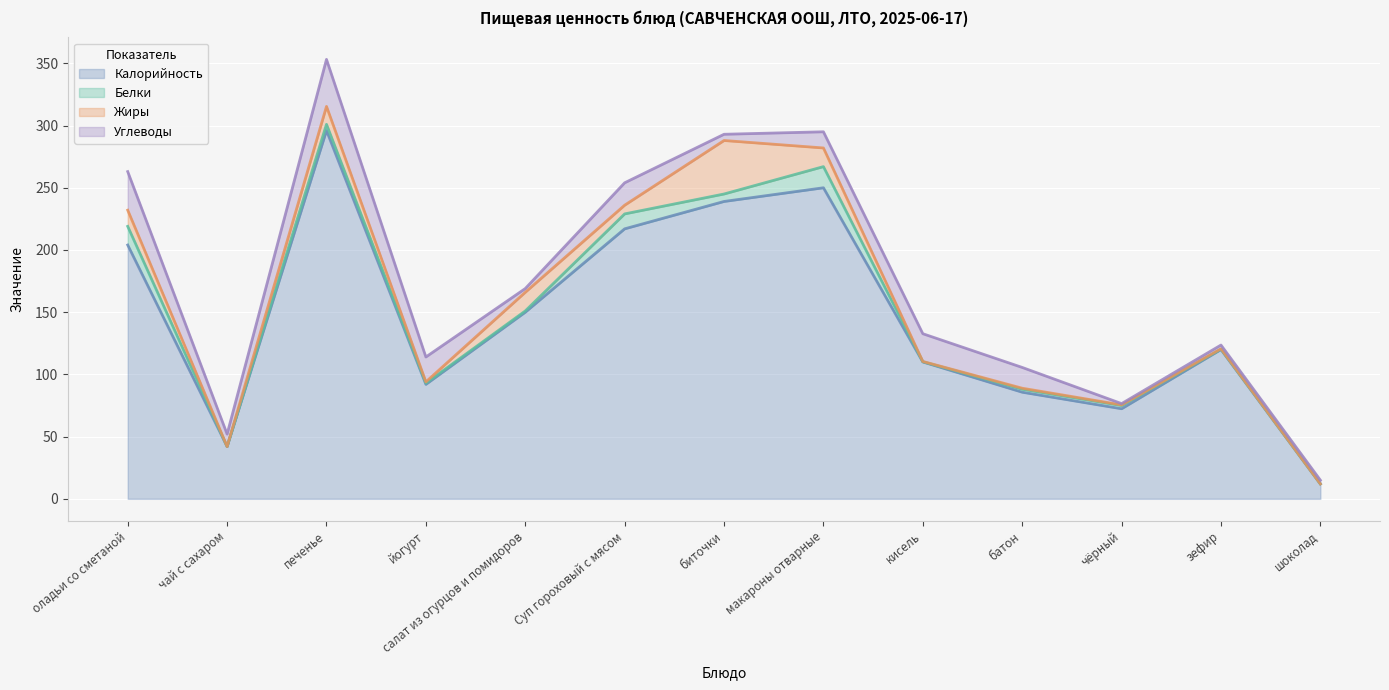

Reading left to right, extract all data points from this chart.

Калорийность: 204.0	42.0	296.0	92.0	150.0	217.0	239.0	250.0	110.0	85.7	72.4	120.0	12.0
Белки: 15.0	0.0	5.0	1.0	1.0	12.0	6.0	17.0	0.2	2.4	2.6	0.3	0.0
Жиры: 13.0	0.0	14.4	1.0	15.0	7.0	43.0	15.0	0.2	0.8	0.5	0.3	0.0
Углеводы: 31.0	10.0	37.8	20.0	3.0	18.0	5.0	13.0	22.3	16.7	1.1	3.0	3.0